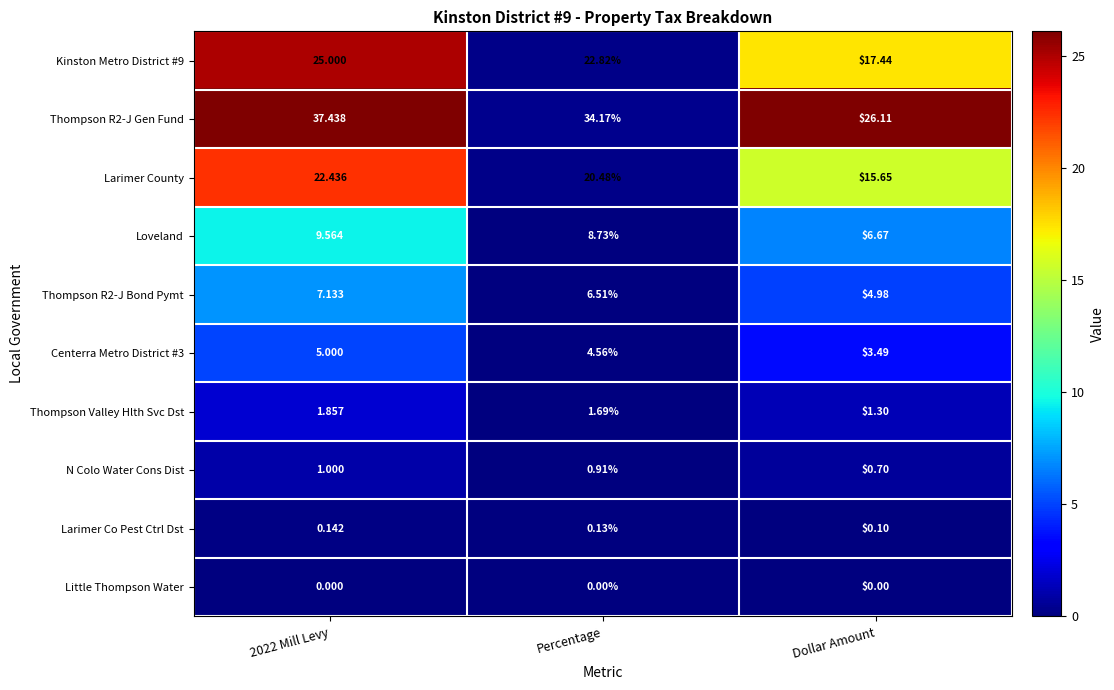

Where is Thompson Valley Hlth Svc Dst nearest to the value 1?

Dollar Amount